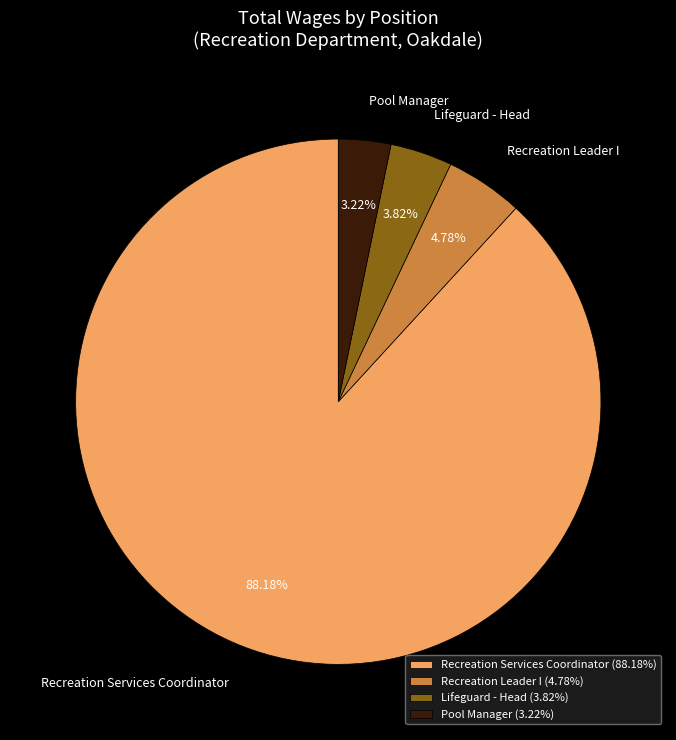

Which category has the biggest portion of the pie?

Recreation Services Coordinator